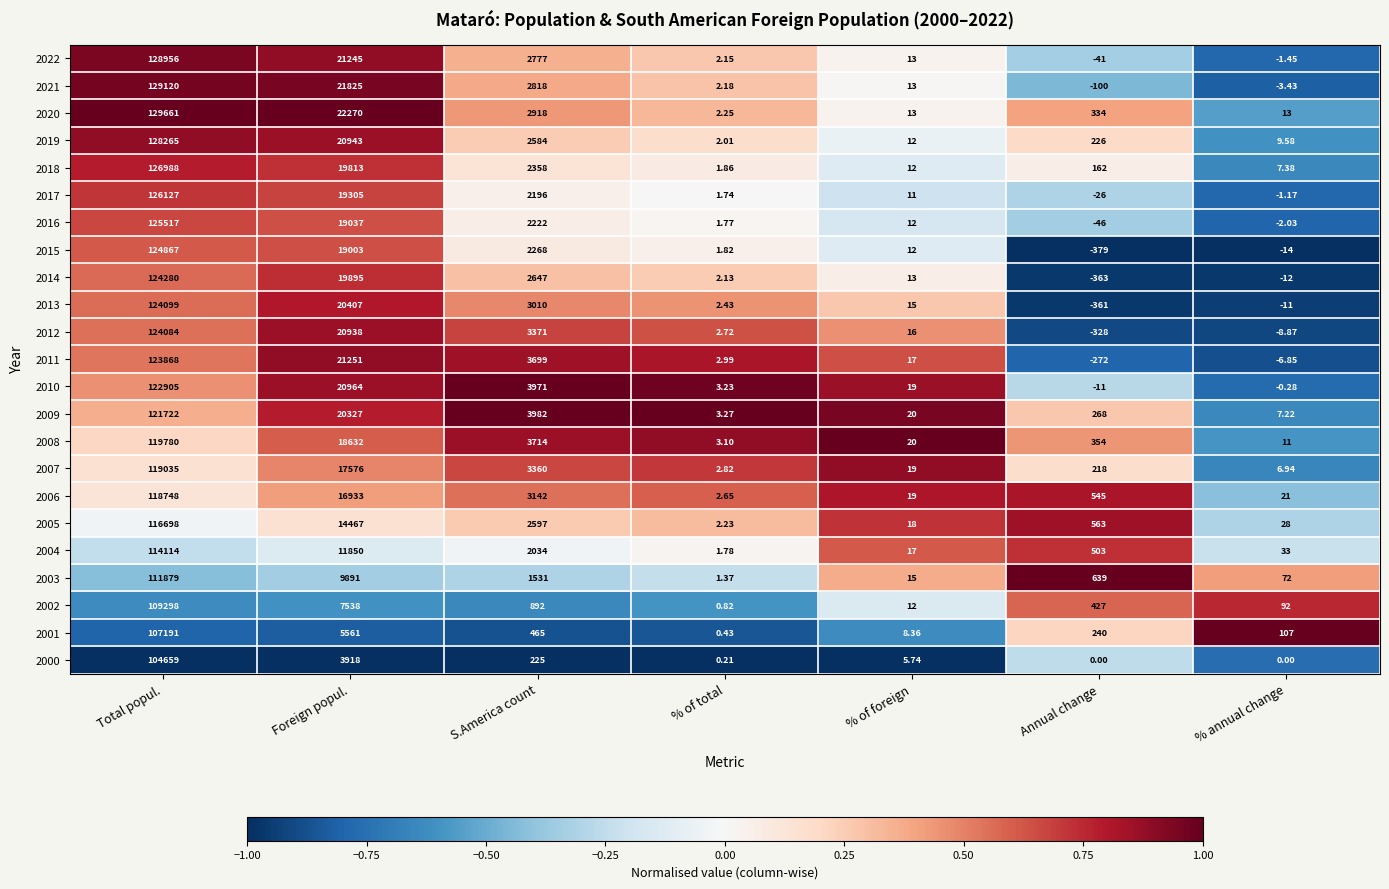

How many categories are shown in the chart?

7